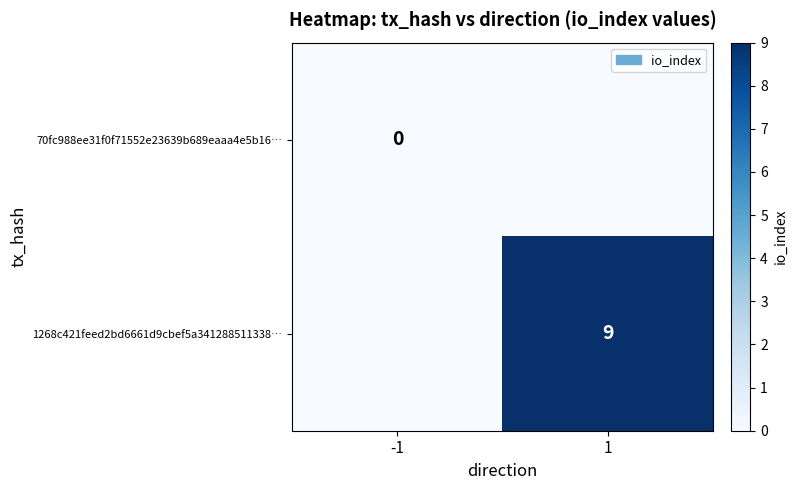

At how many categories does at least one series exceed 0?

1